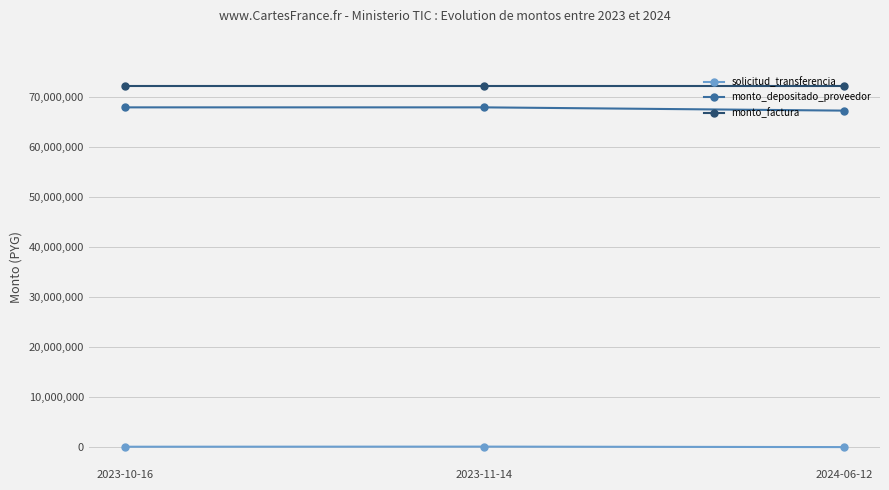

Rank the series at 2023-10-16 from highest to lowest value.

monto_factura, monto_depositado_proveedor, solicitud_transferencia